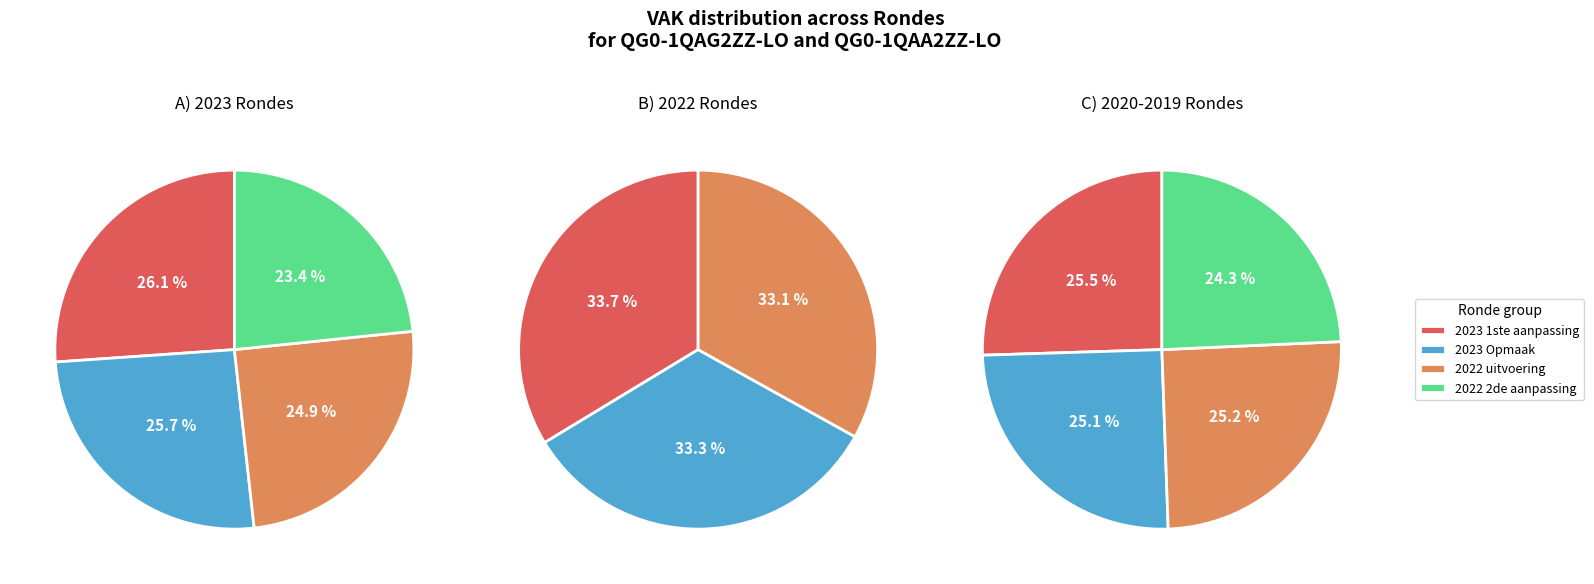

The 2023 Opmaak slice represents 1% of the pie. True or false?

False